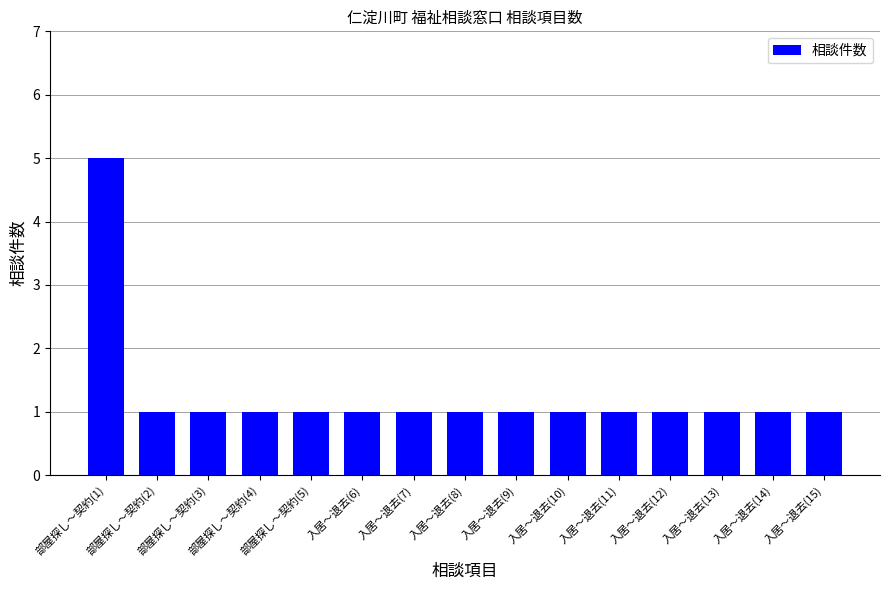

Reading left to right, transcribe all the data shown in this chart.

5	1	1	1	1	1	1	1	1	1	1	1	1	1	1